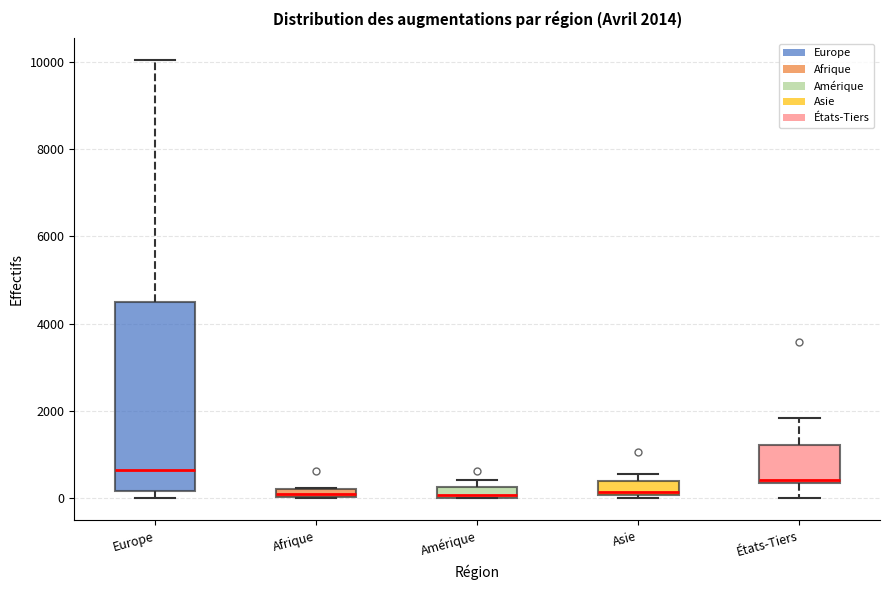

Which box is the tallest, from its lower edge to its upper edge?

Europe